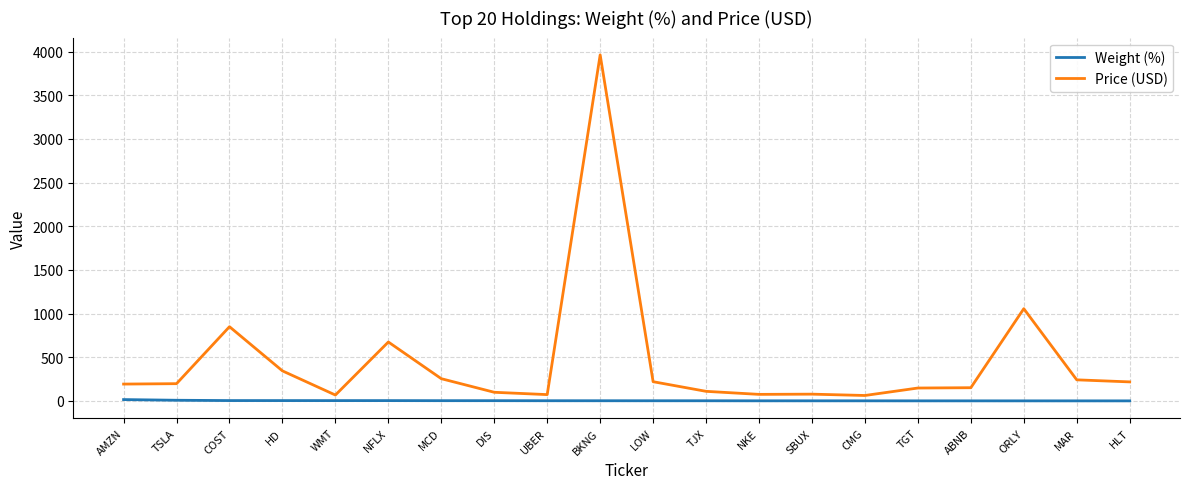

True or false: Price (USD) and Weight (%) intersect in this chart.

False